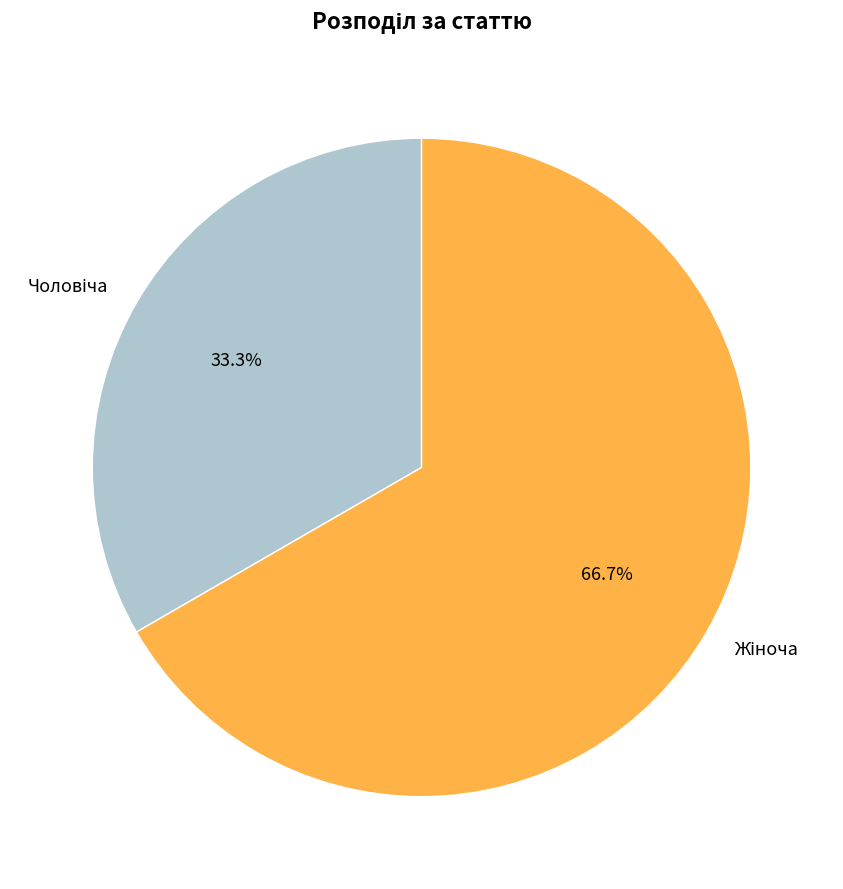

Is there a majority slice in this chart?

Yes